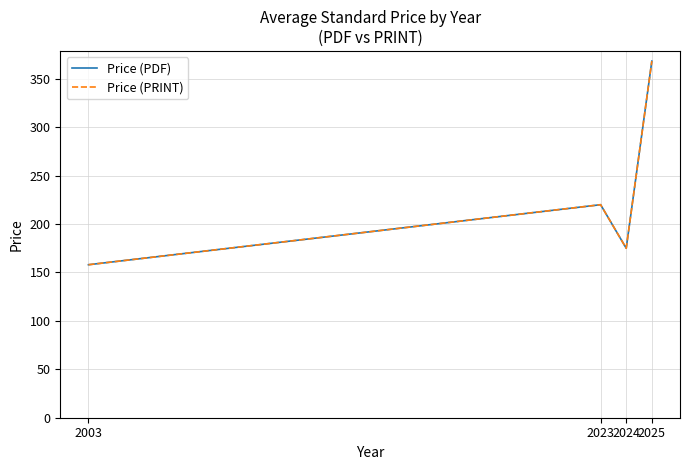

Does the chart display data point markers on the line(s)?

No